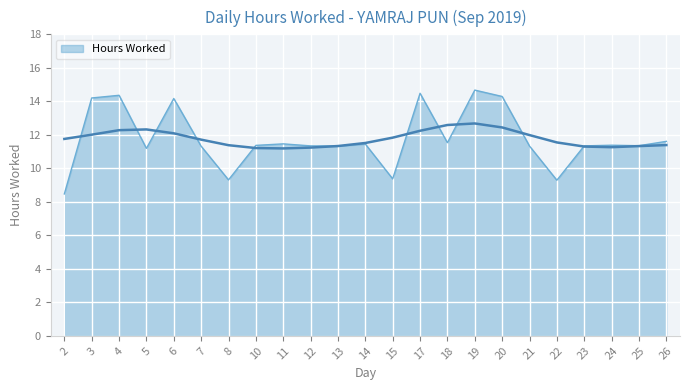

Reading right to left, what are all the values shown in this chart?

11.6	11.3	11.4	11.3	9.3	11.3	14.3	14.7	11.5	14.5	9.4	11.4	11.3	11.3	11.5	11.4	9.3	11.3	14.2	11.2	14.4	14.2	8.5